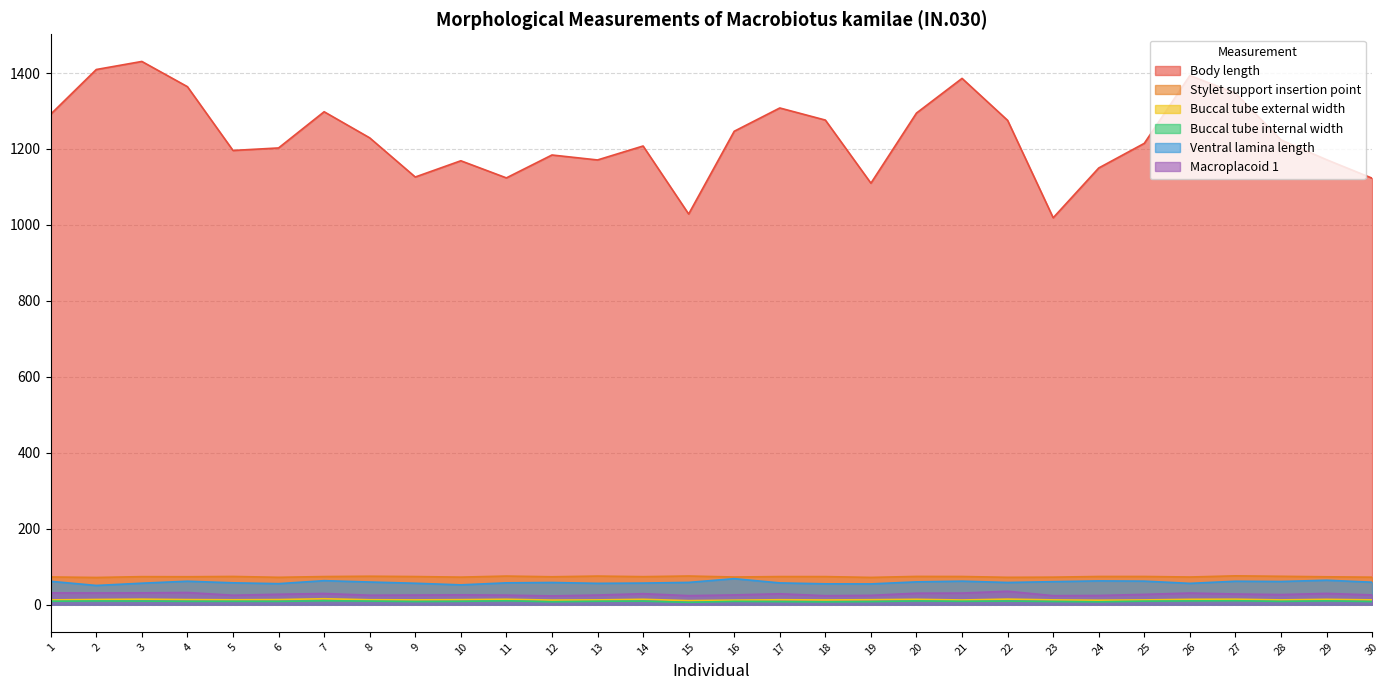

List the series in order of their peak value, lowest first.

Buccal tube internal width, Buccal tube external width, Macroplacoid 1, Ventral lamina length, Stylet support insertion point, Body length